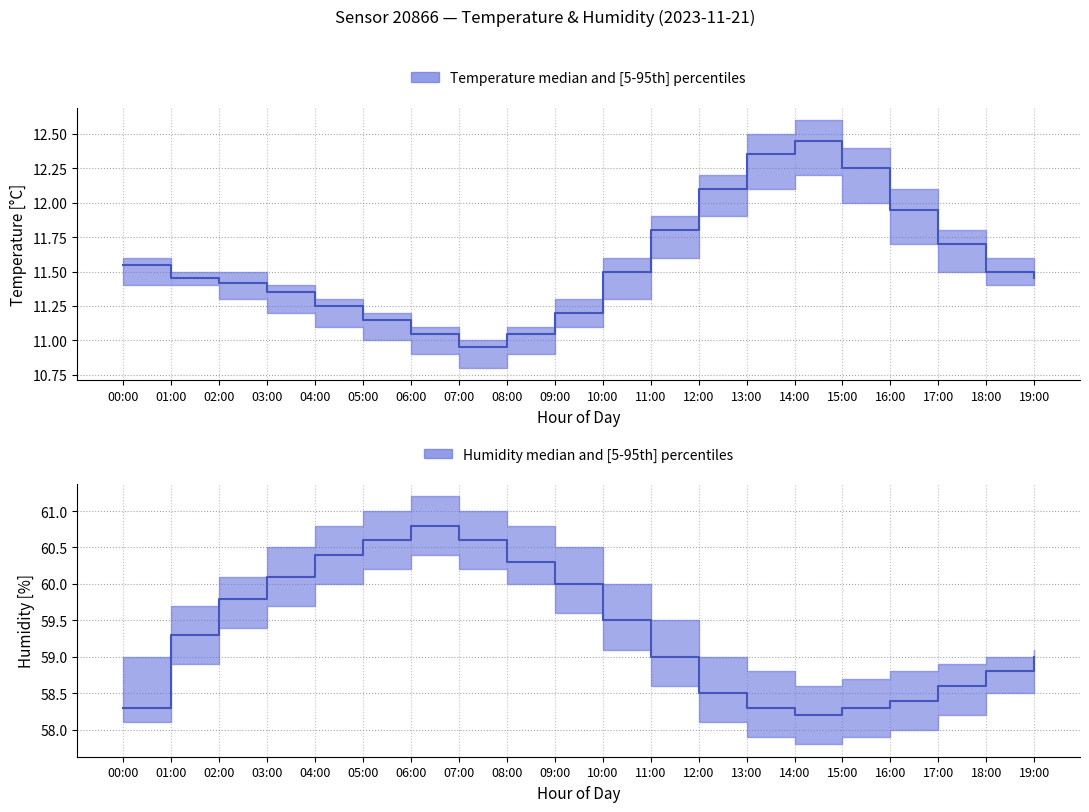

What is the label of the 20th point from the right?

00:00